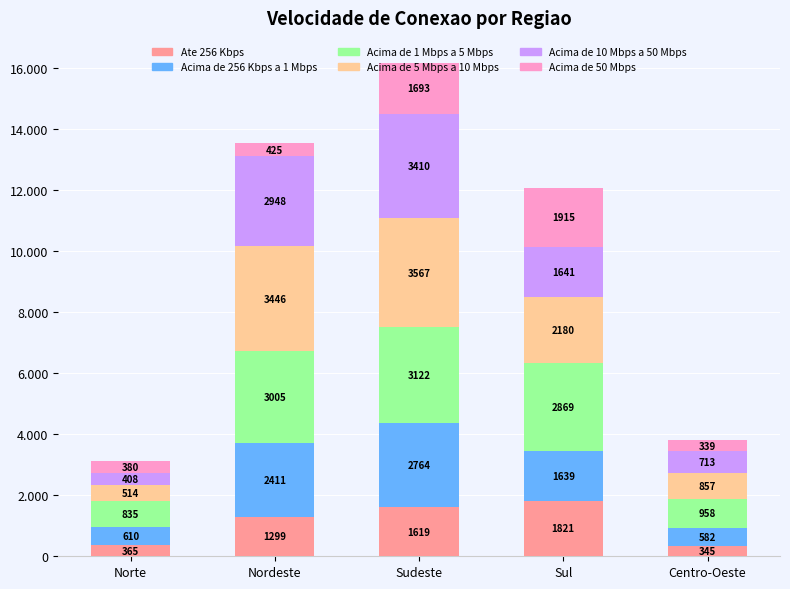

What is the difference between the second highest and minimum values in the Acima de 1 Mbps a 5 Mbps series?

2169.7